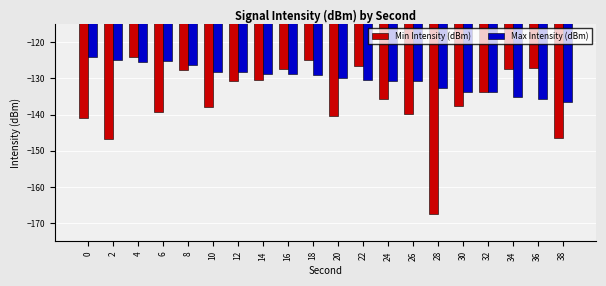

At 2, list the series in order from smallest to largest.

Min Intensity (dBm), Max Intensity (dBm)